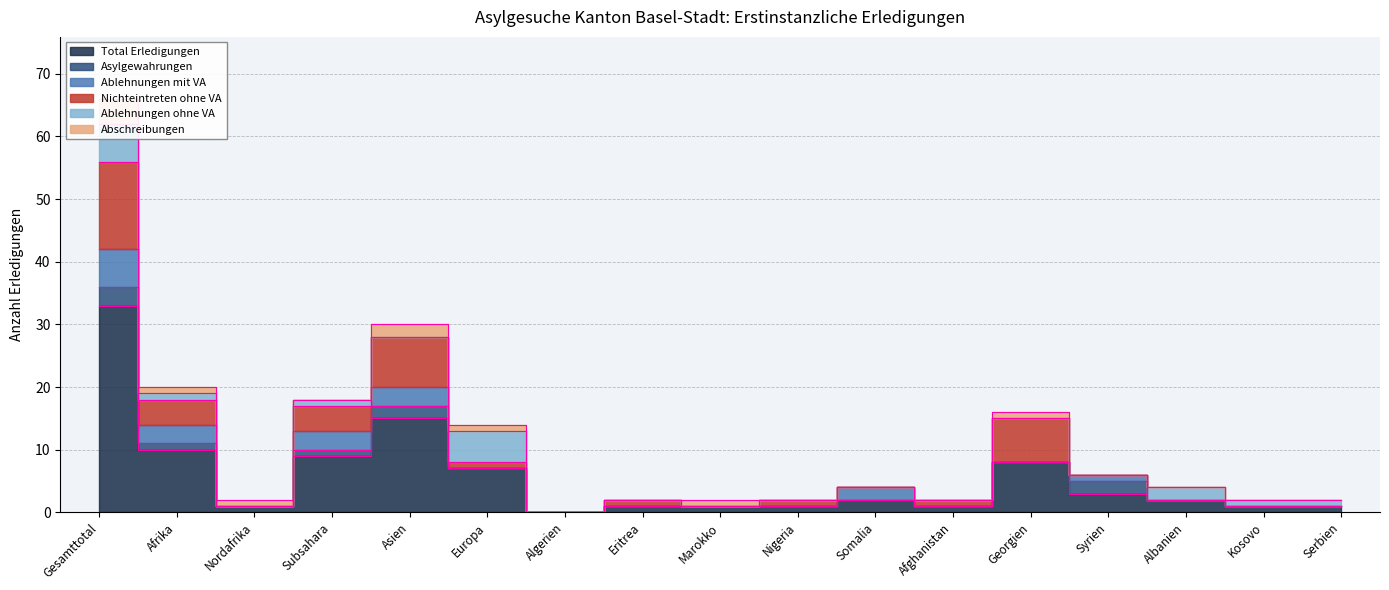

Which category has the highest value in the Total Erledigungen series?

Gesamttotal